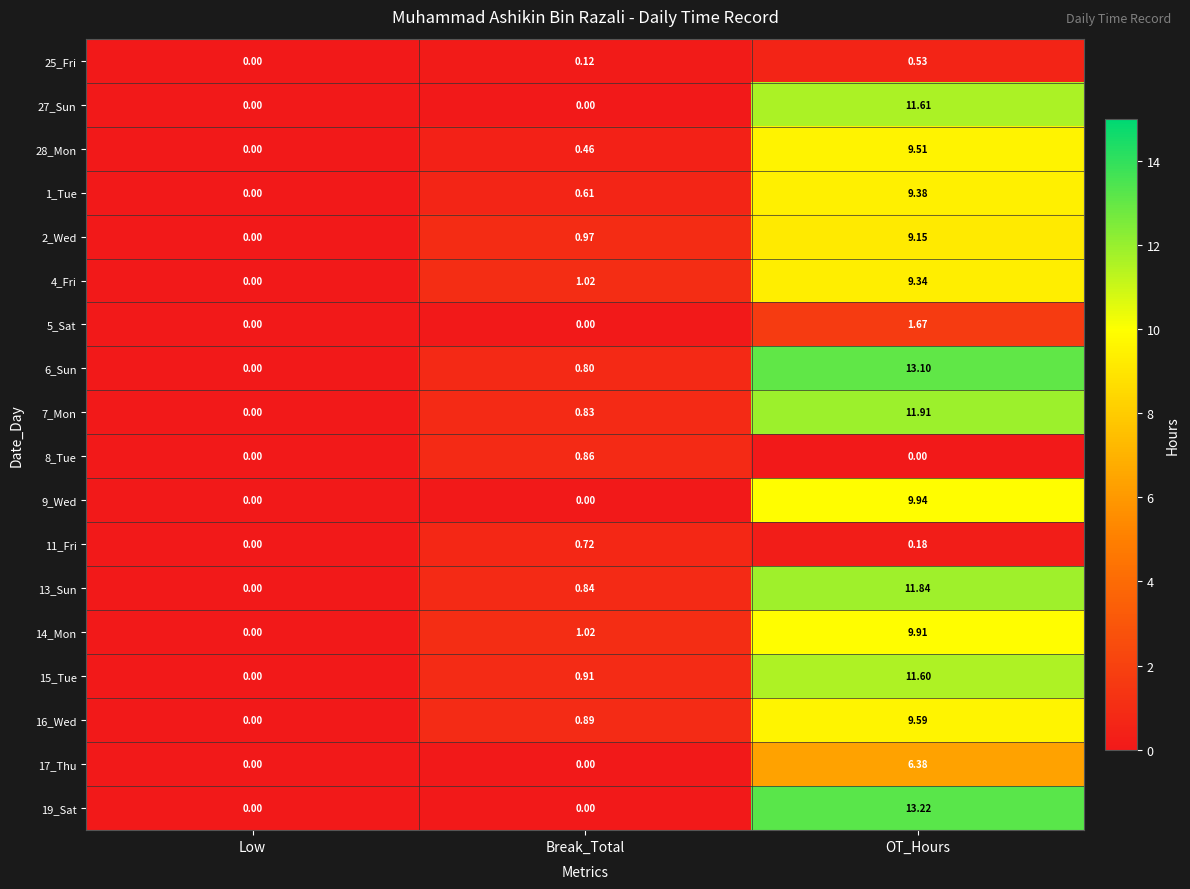

At which label is 11_Fri closest to 0?

Low